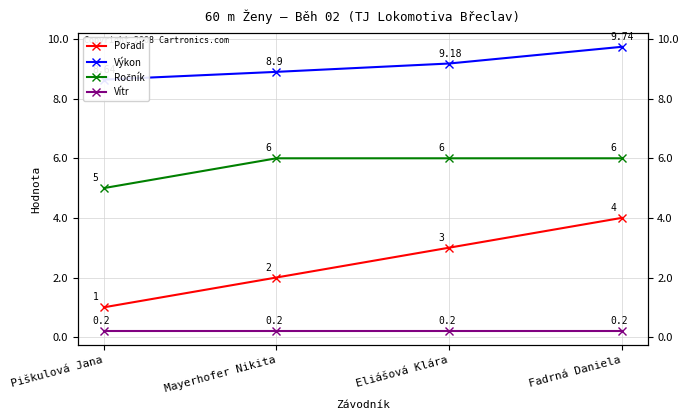

How many values in the Pořadí series exceed 3?

1